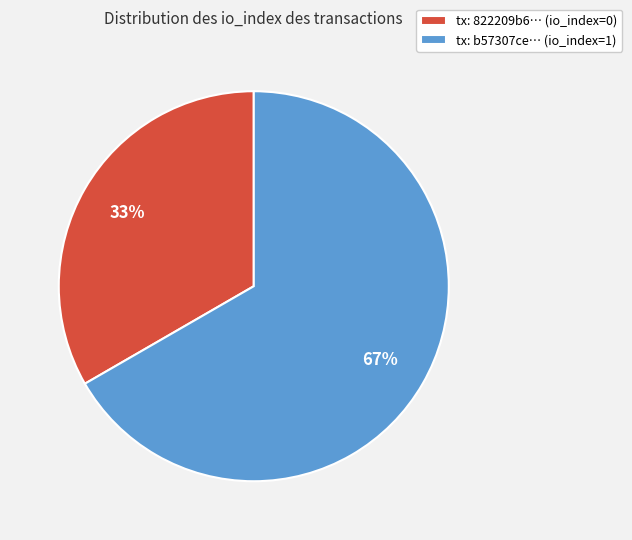

Which category has the biggest portion of the pie?

tx: b57307ce… (io_index=1)